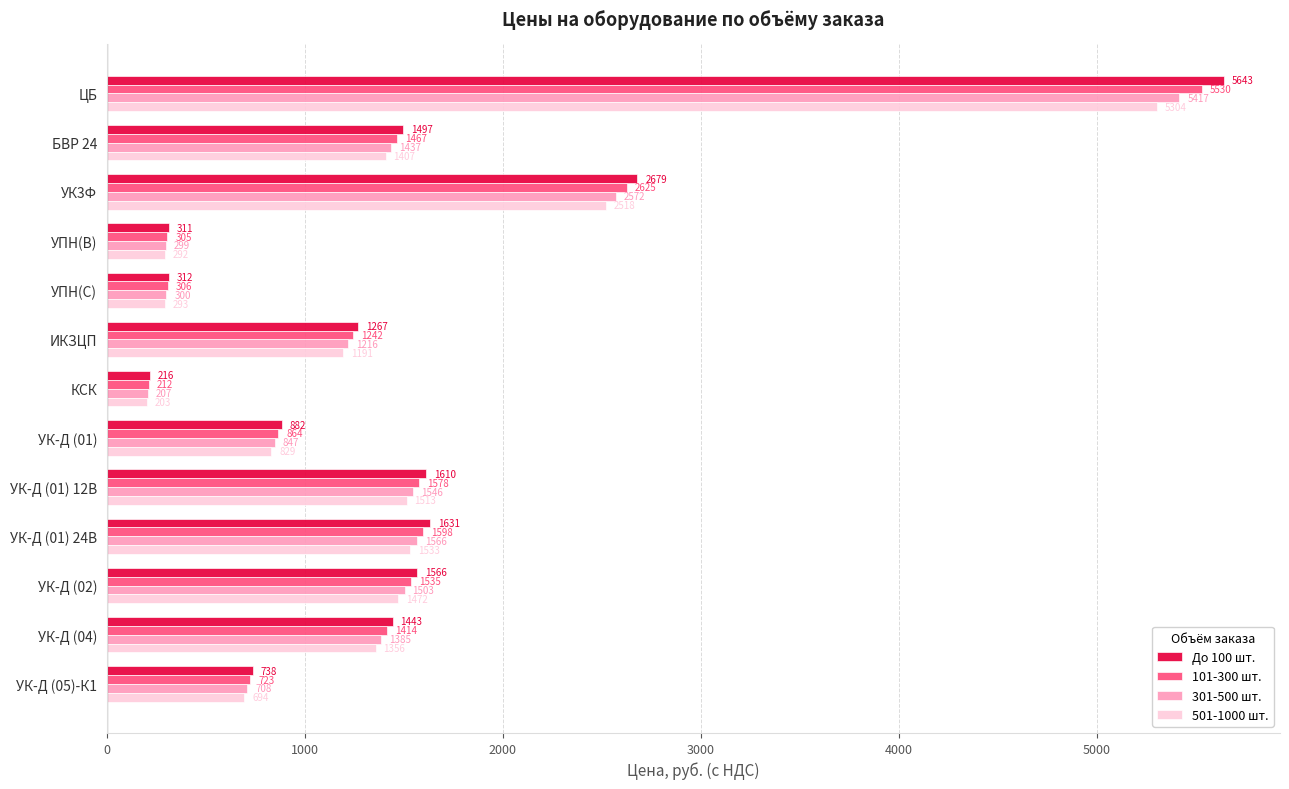

What is the average value of the 301-500 шт. series?

1461.8